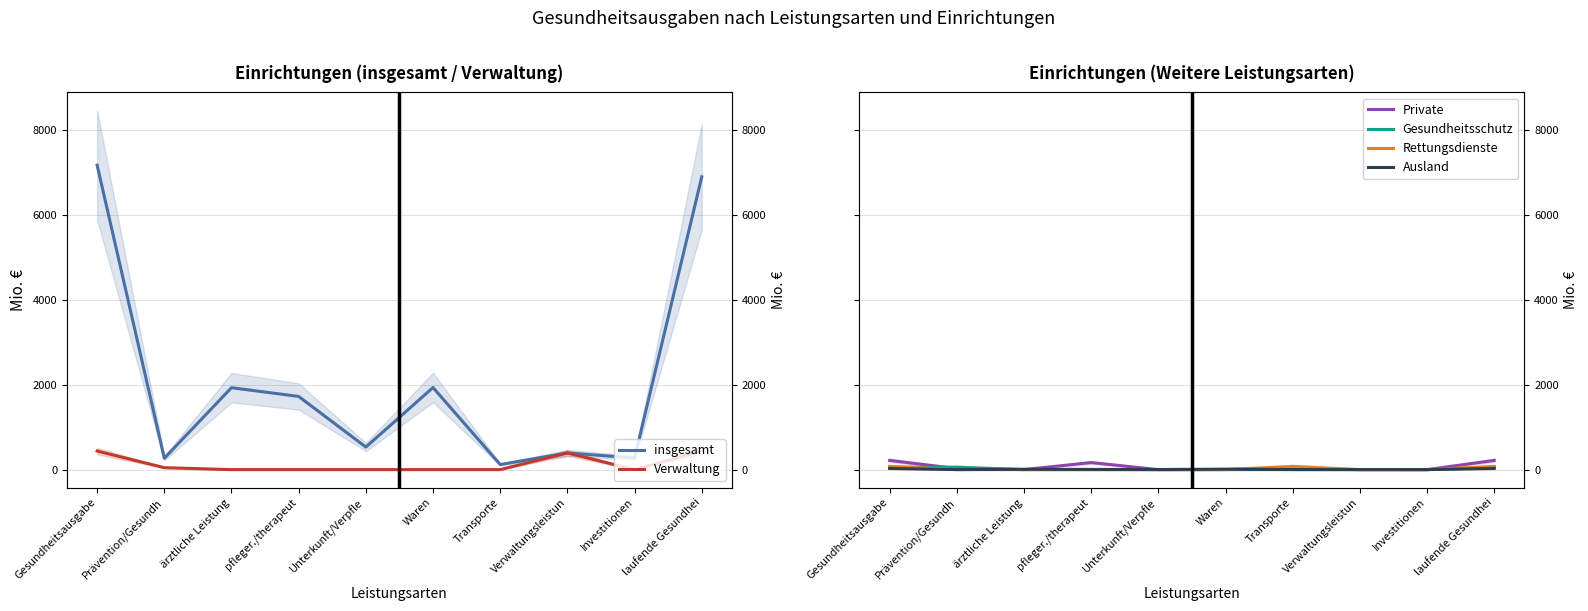

What are all the series names shown in the legend?

insgesamt, Verwaltung, Private, Gesundheitsschutz, Rettungsdienste, Ausland